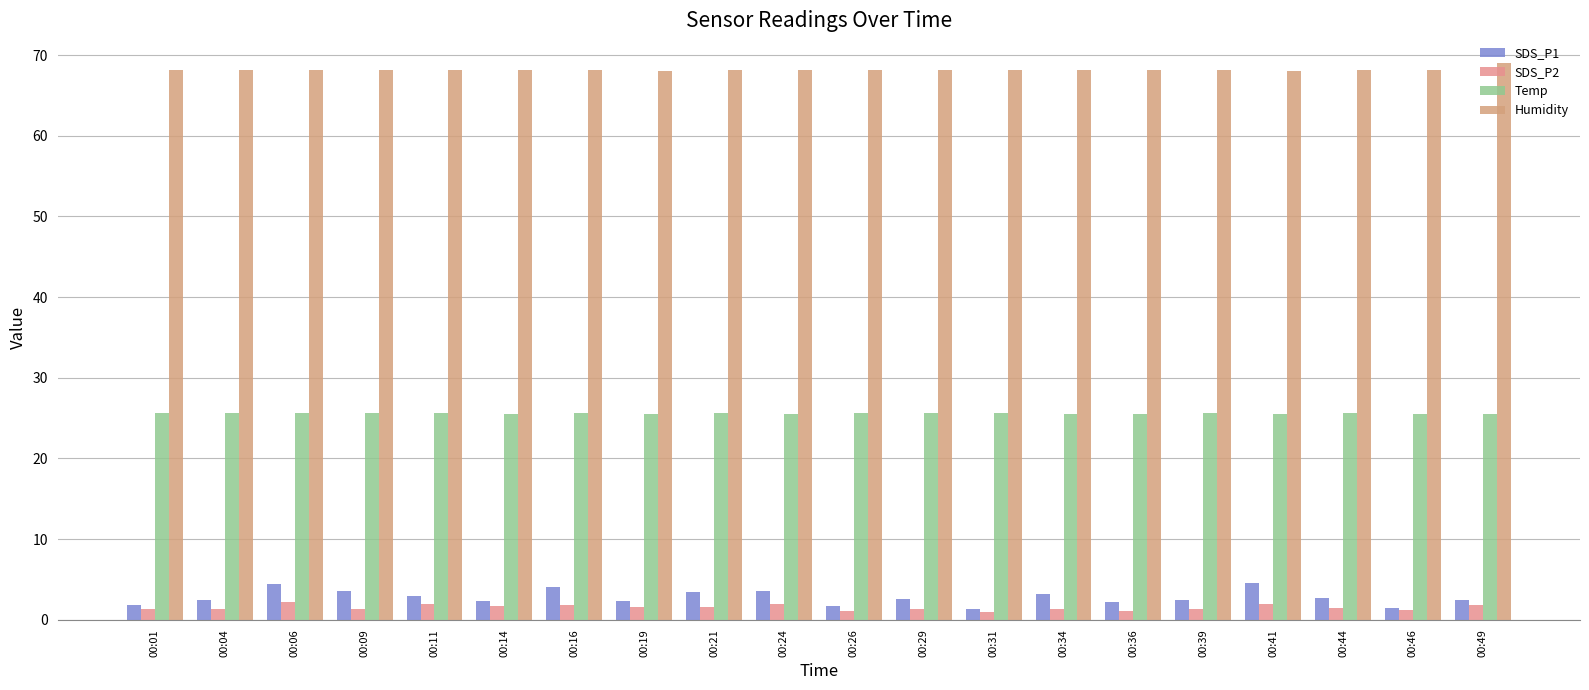

What is the highest value of the Humidity series?

69.0